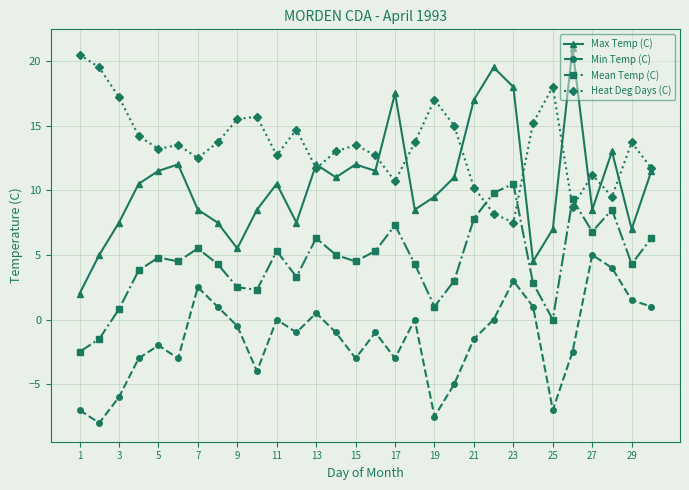

What is the lowest value of the Heat Deg Days (C) series?

7.5